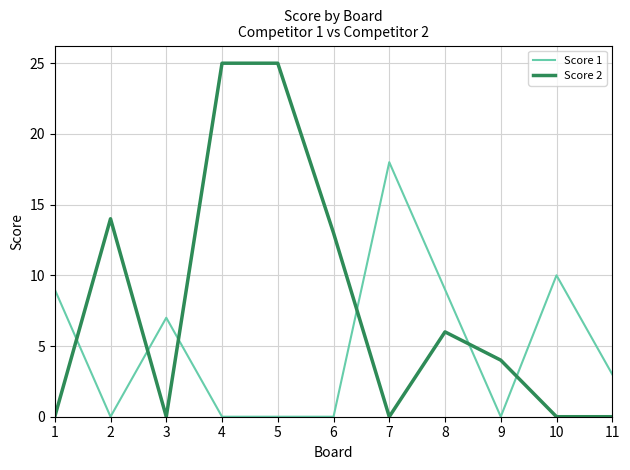

True or false: Score 2 and Score 1 cross at least once.

True